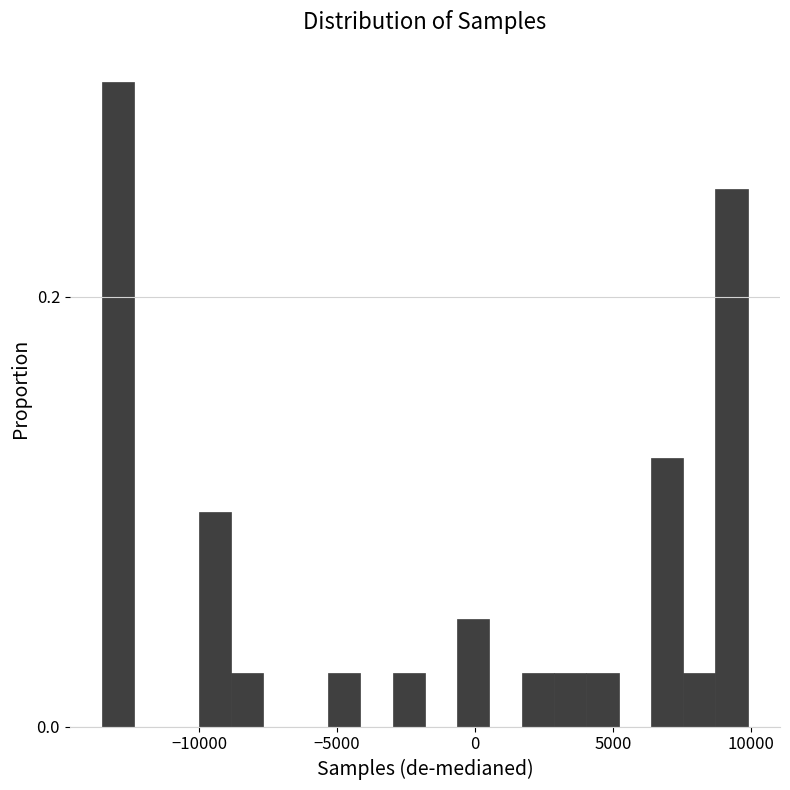

Around what value on the x-axis is the tallest bar? Give the approximate position of its centre, as read against the axis.

-13000